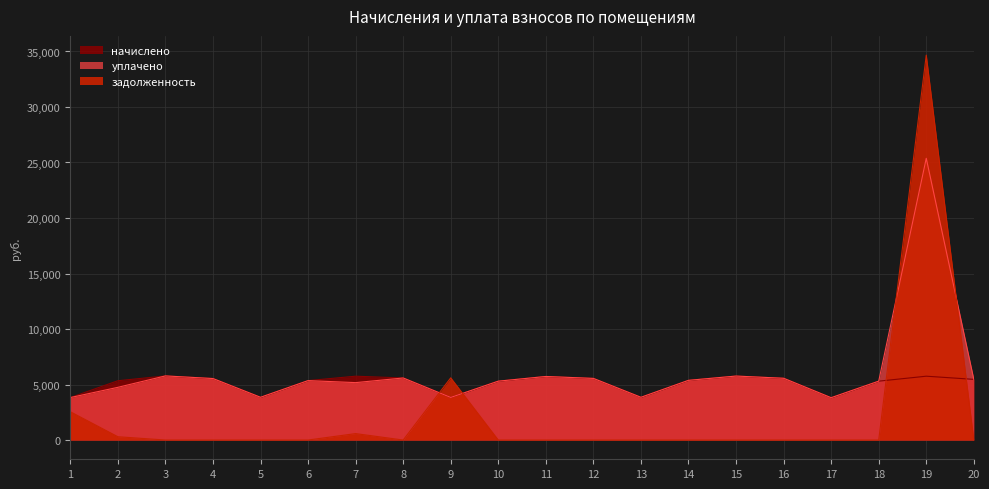

Which series changed the most between 6 and 20?

начислено